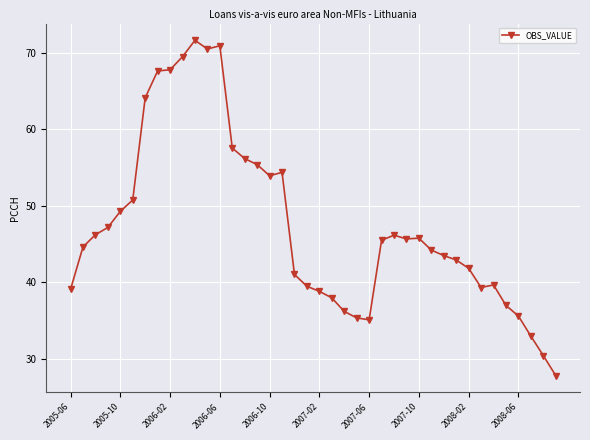

What is the sum of all values?

1898.4